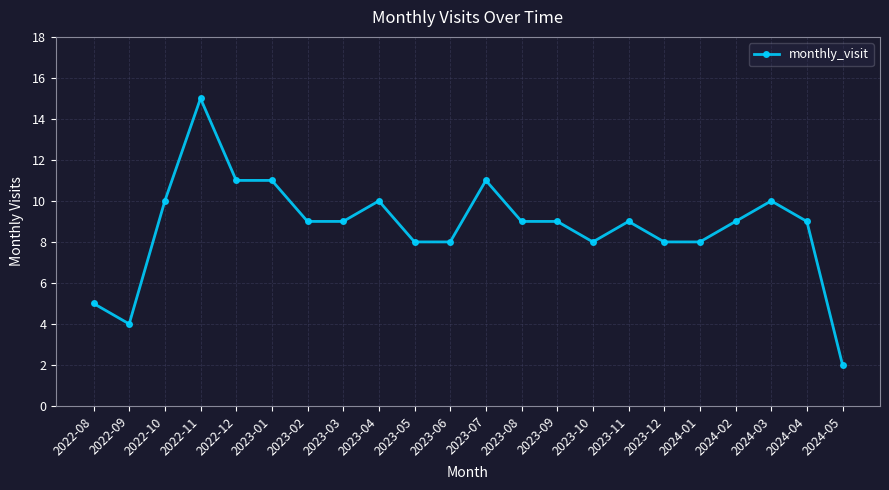

Is this an area chart (filled region under the line)?

No